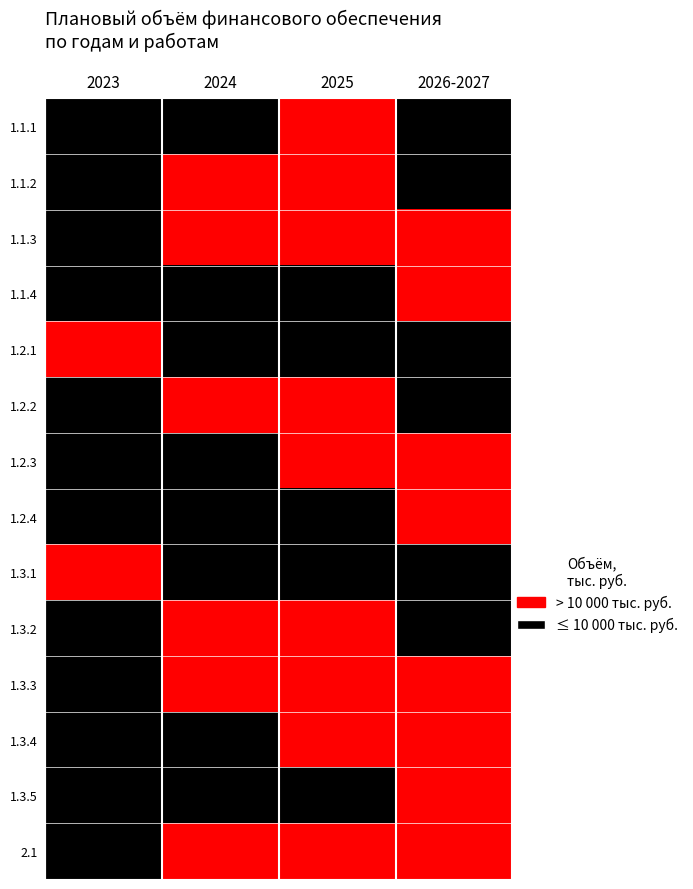

Reading left to right, transcribe all the data shown in this chart.

1.1.1: 2023=0	2024=0	2025=1	2026-2027=0
1.1.2: 2023=0	2024=1	2025=1	2026-2027=0
1.1.3: 2023=0	2024=1	2025=1	2026-2027=1
1.1.4: 2023=0	2024=0	2025=0	2026-2027=1
1.2.1: 2023=1	2024=0	2025=0	2026-2027=0
1.2.2: 2023=0	2024=1	2025=1	2026-2027=0
1.2.3: 2023=0	2024=0	2025=1	2026-2027=1
1.2.4: 2023=0	2024=0	2025=0	2026-2027=1
1.3.1: 2023=1	2024=0	2025=0	2026-2027=0
1.3.2: 2023=0	2024=1	2025=1	2026-2027=0
1.3.3: 2023=0	2024=1	2025=1	2026-2027=1
1.3.4: 2023=0	2024=0	2025=1	2026-2027=1
1.3.5: 2023=0	2024=0	2025=0	2026-2027=1
2.1: 2023=0	2024=1	2025=1	2026-2027=1